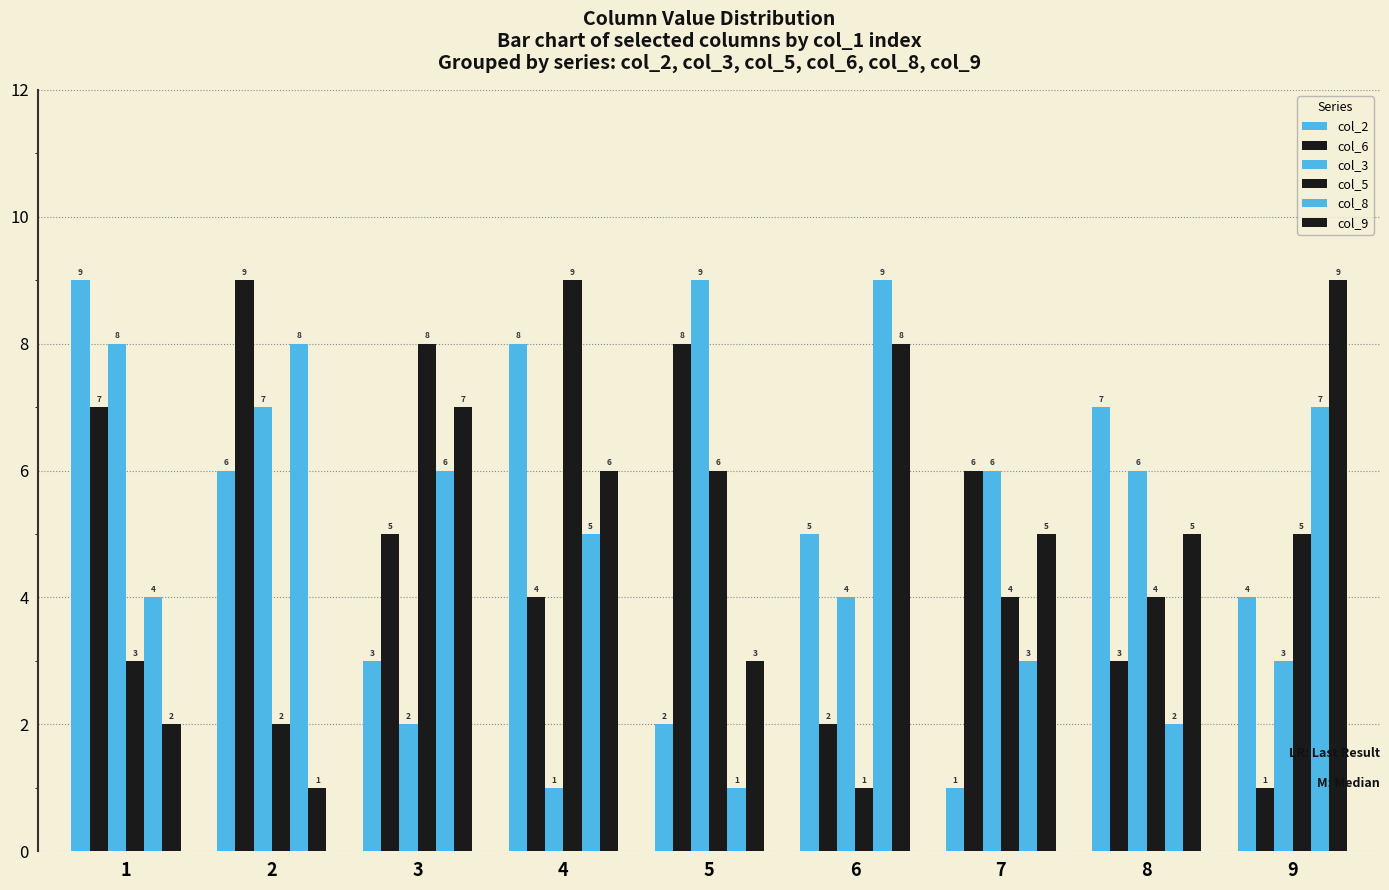

How many bars are there in total?

54